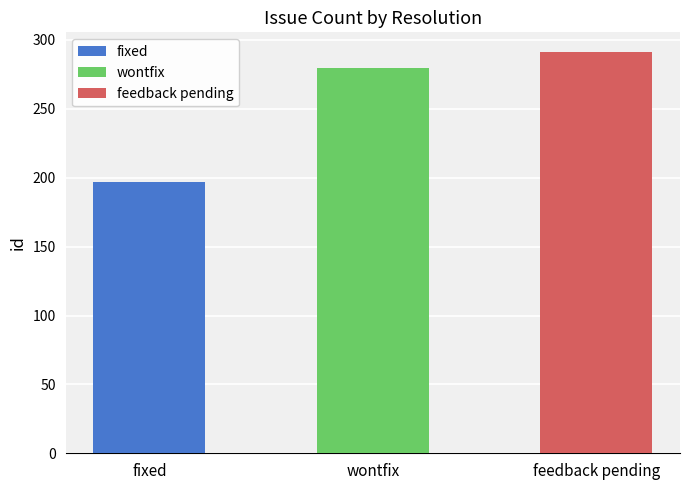

Are the bars grouped side by side (vs. stacked)?

No